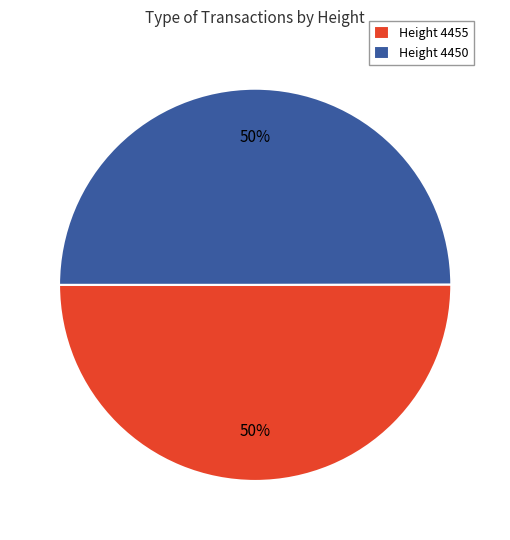

To the nearest percent, what percentage of the pie is Height 4455?

50%